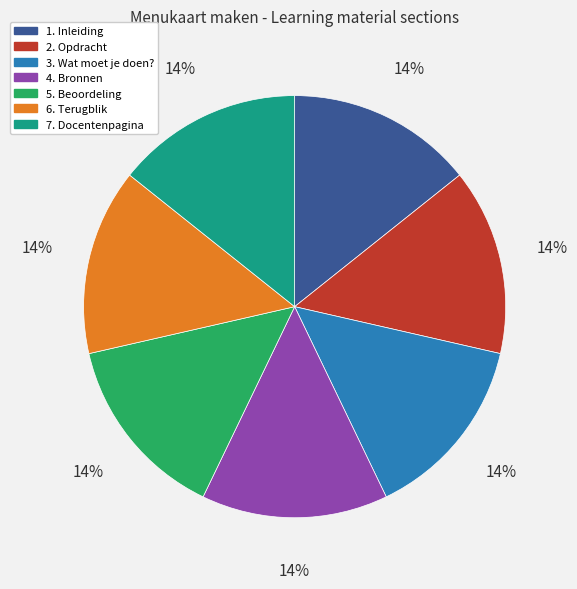

Is the sum of 3. Wat moet je doen? and 1. Inleiding greater than half?

No